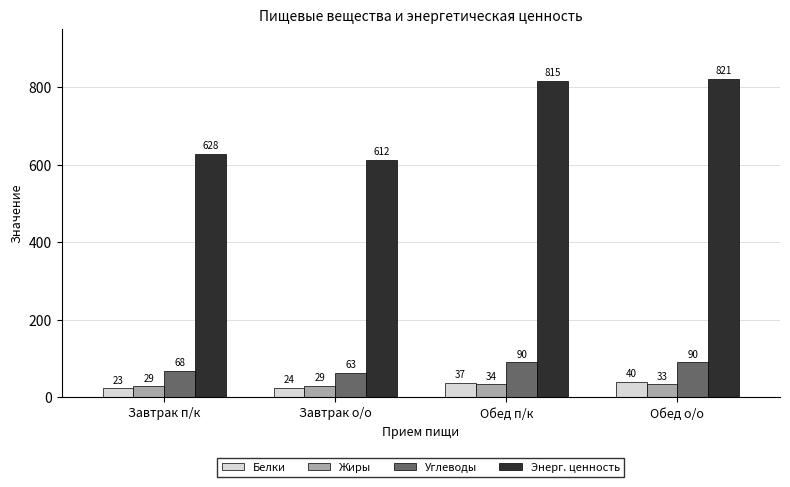

How many data points does each series have?

4